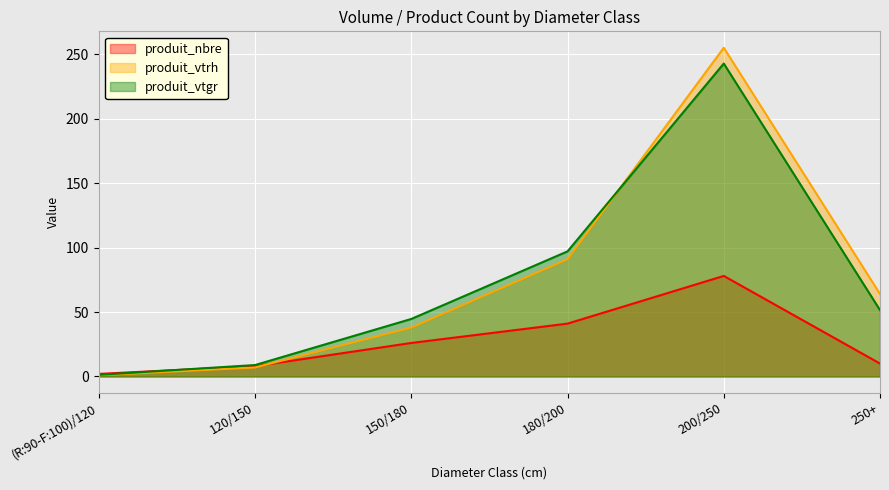

How many data points in produit_vtgr are above 51?

3